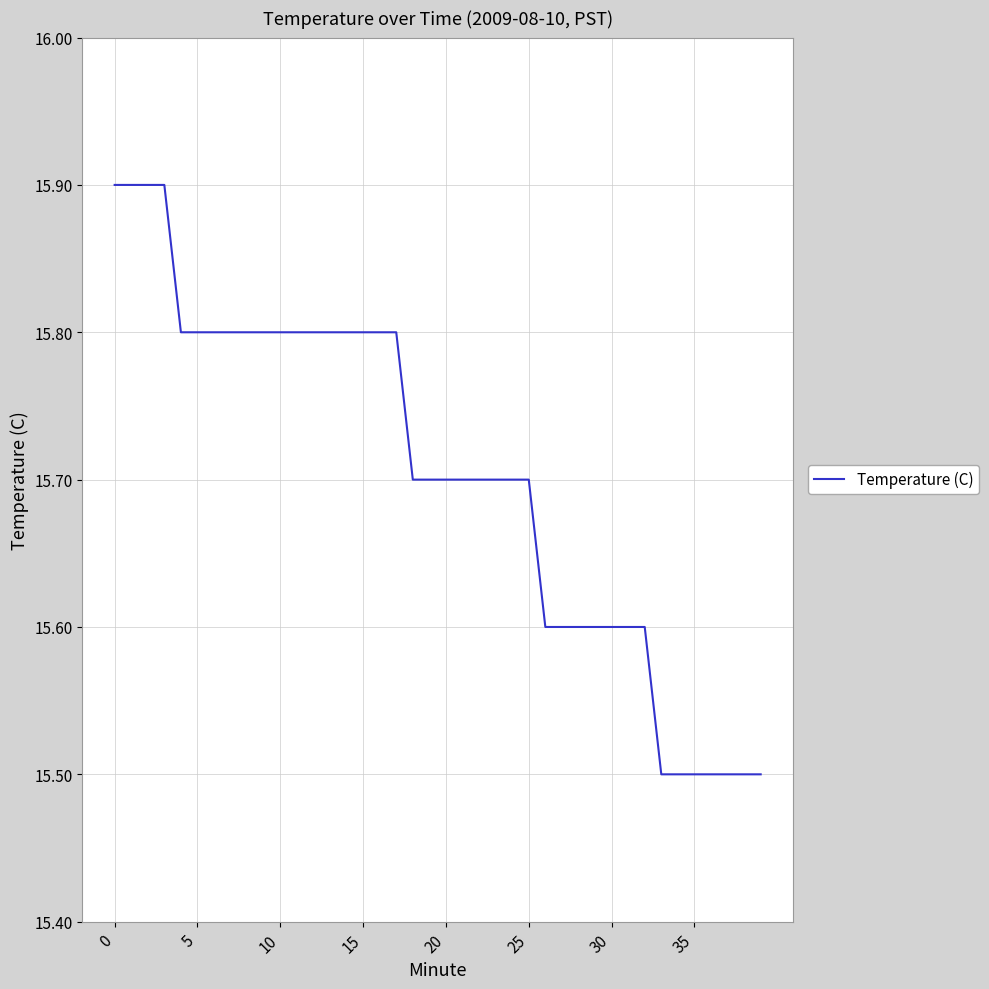

What is the difference between the maximum and minimum values?

0.4